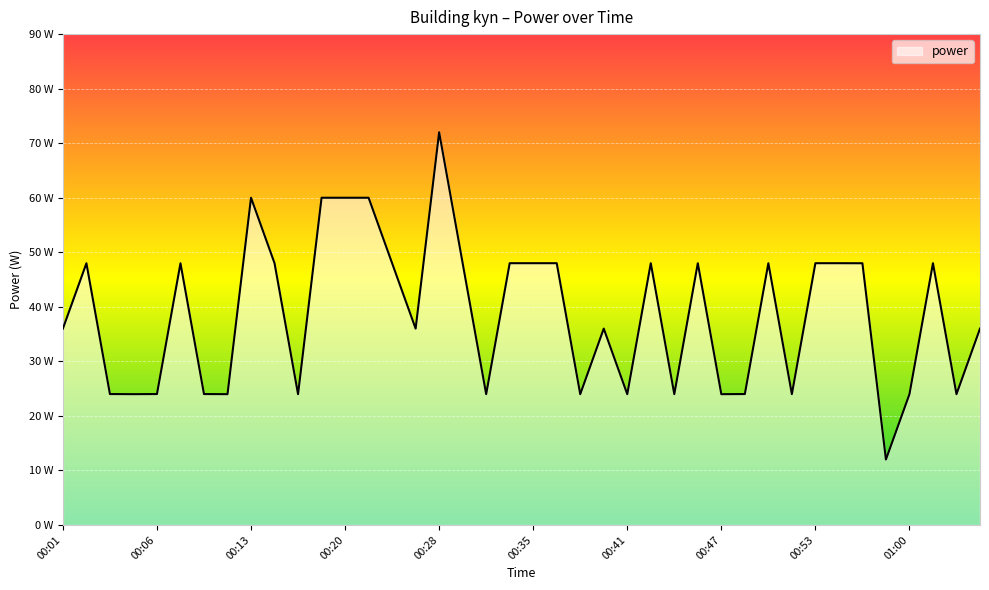

Reading right to left, list all the values displayed in this chart.

36.0	24.0	48.0	24.0	12.0	48.0	48.0	48.0	24.0	48.0	24.0	24.0	48.0	24.0	48.0	24.0	36.0	24.0	48.0	48.0	48.0	24.0	48.0	72.0	36.0	48.0	60.0	60.0	60.0	24.0	48.0	60.0	24.0	24.0	48.0	24.0	24.0	24.0	48.0	36.0